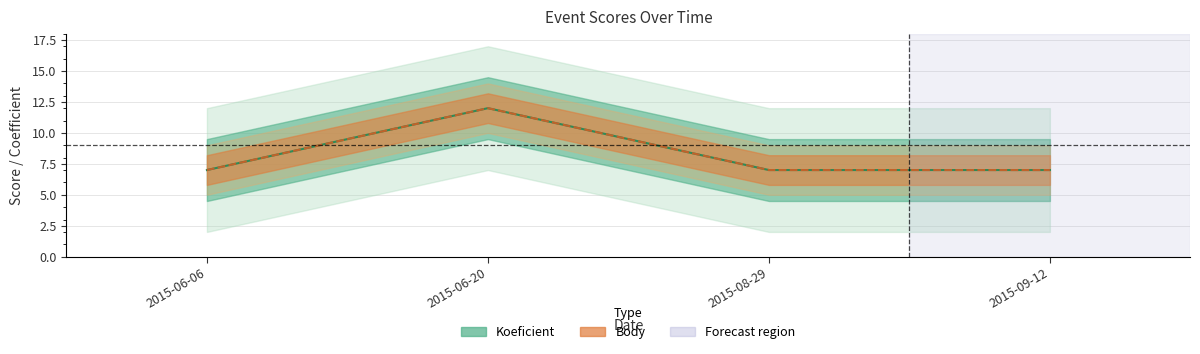

Reading left to right, list all the values displayed in this chart.

Koeficient (center): 2015-06-06=7	2015-06-20=12	2015-08-29=7	2015-09-12=7
Body (center): 2015-06-06=7	2015-06-20=12	2015-08-29=7	2015-09-12=7